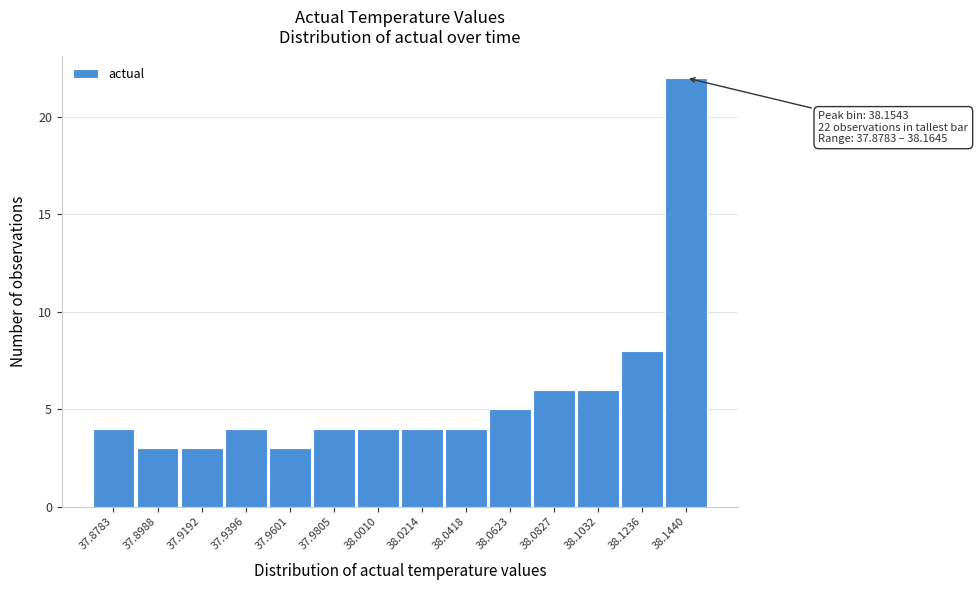

Reading right to left, extract all data points from this chart.

38.1440=22	38.1236=8	38.1032=6	38.0827=6	38.0623=5	38.0418=4	38.0214=4	38.0010=4	37.9805=4	37.9601=3	37.9396=4	37.9192=3	37.8988=3	37.8783=4